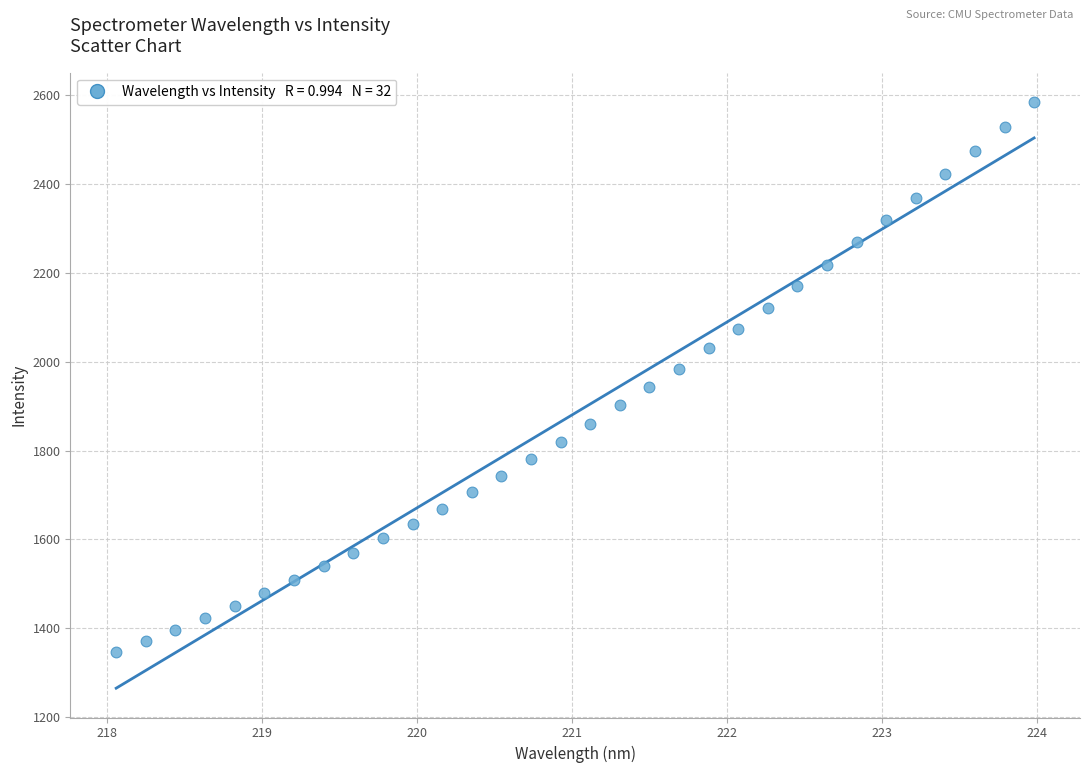

What is the range of X values (max minus min)?

5.9